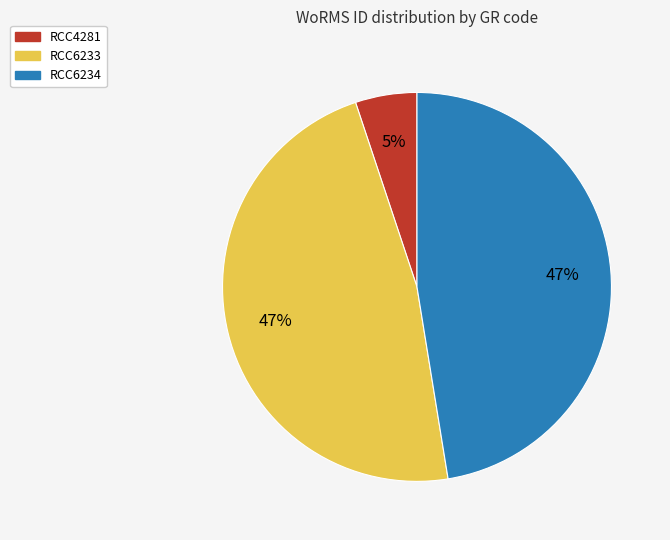

To the nearest percent, what percentage of the pie is RCC6234?

47%